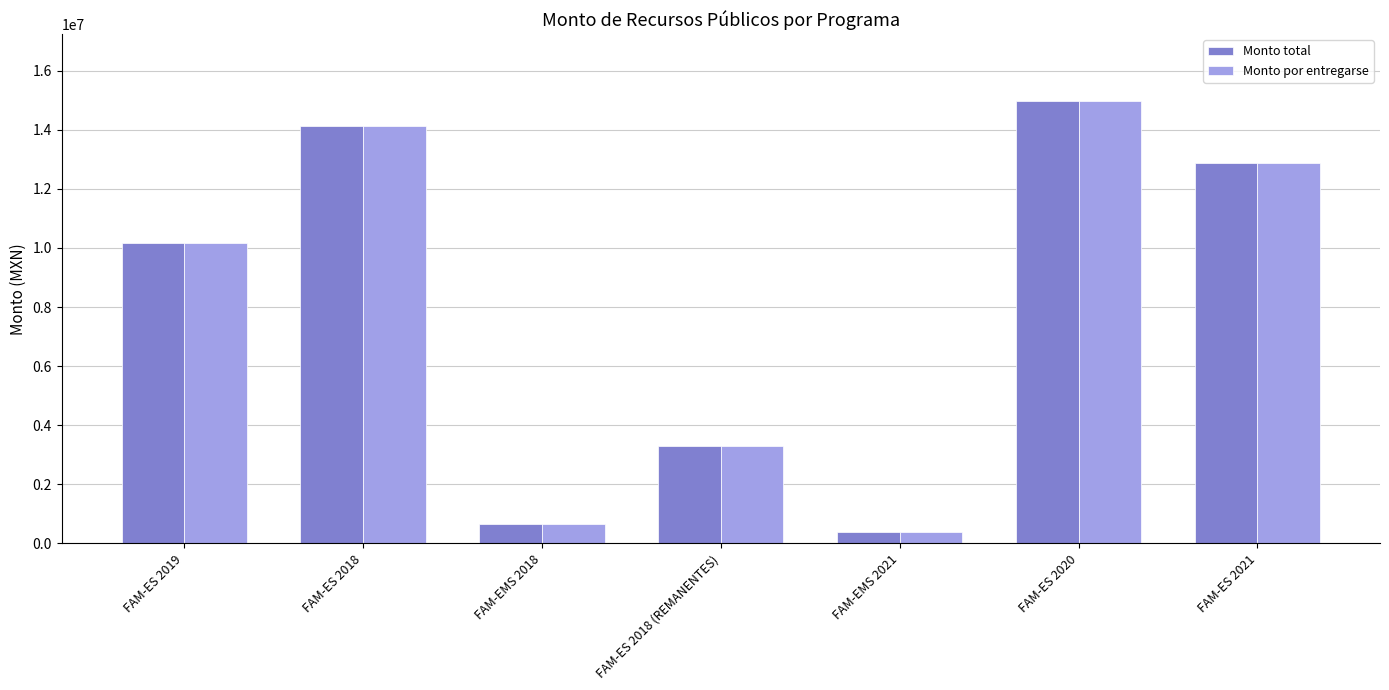

What is the minimum value for Monto por entregarse?

389174.0